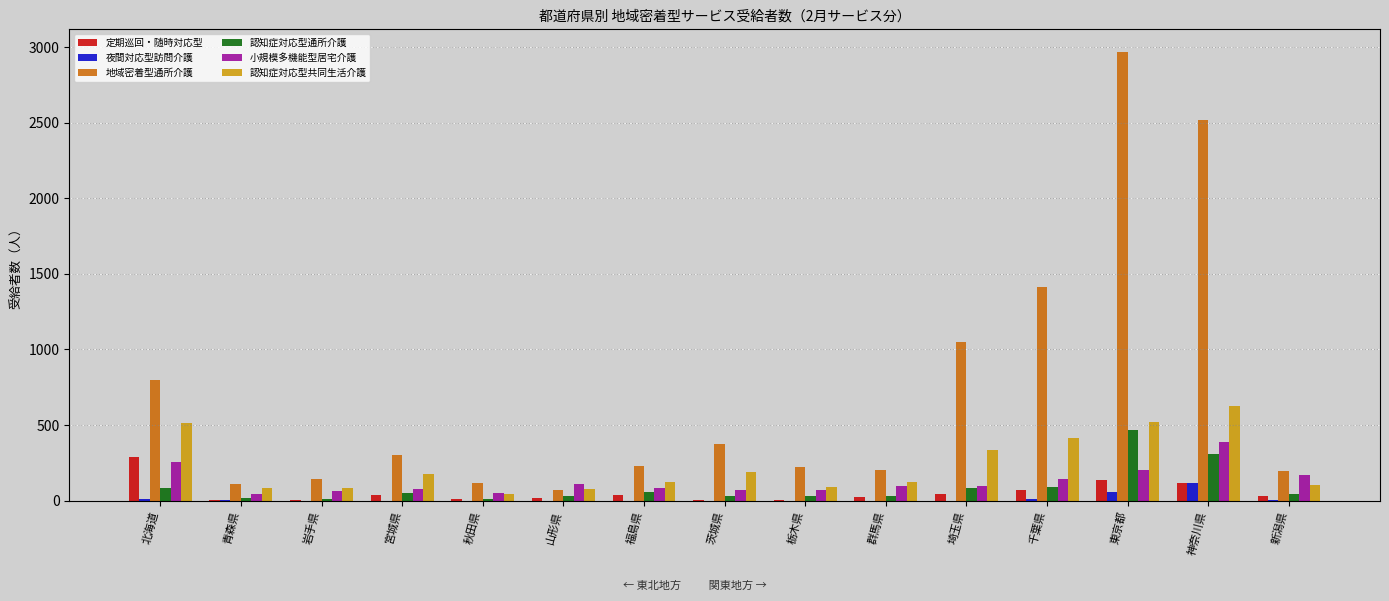

Which series has the widest spread of values?

地域密着型通所介護